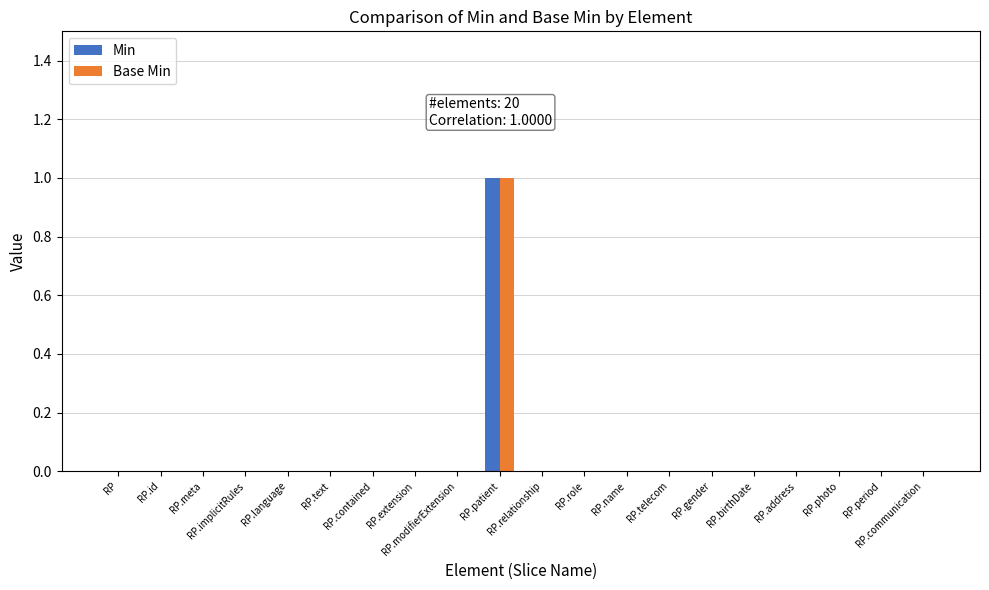

Count the Base Min values in the range 0 to 1.

20